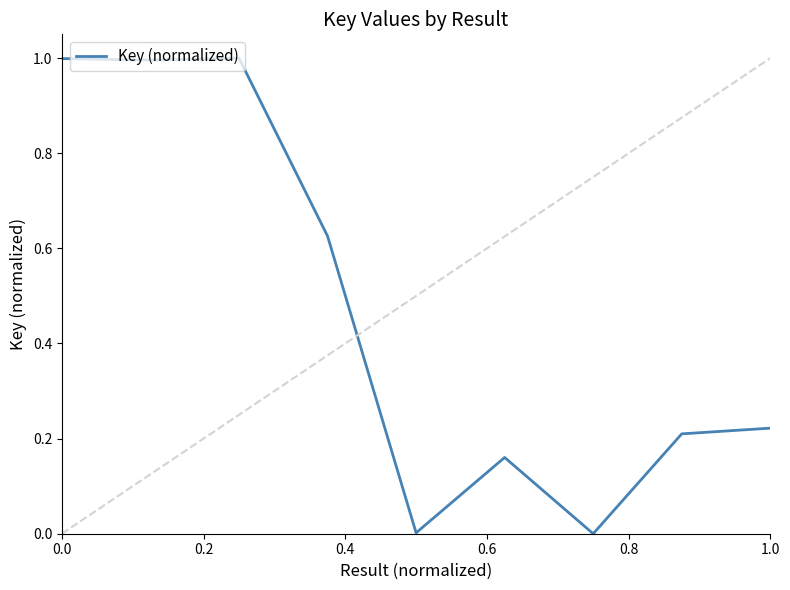

What is the maximum value shown in the chart?

1.0